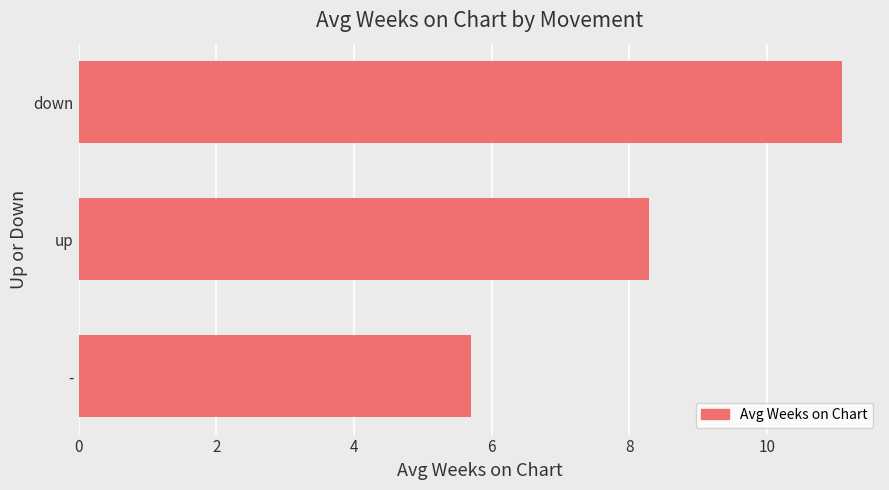

True or false: the data shows 8.3 at up.

True